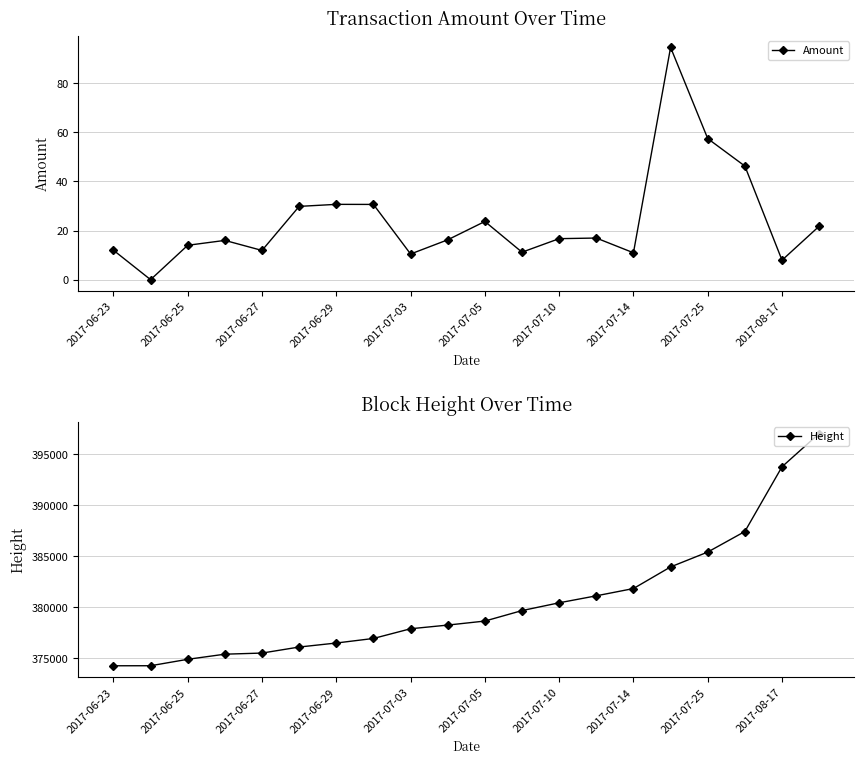

What is the difference between the maximum and second lowest values in the Height series?

22789